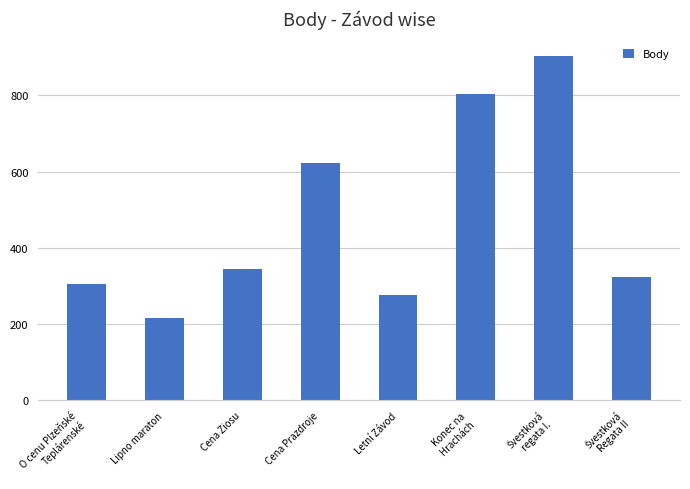

What is the maximum value shown in the chart?

904